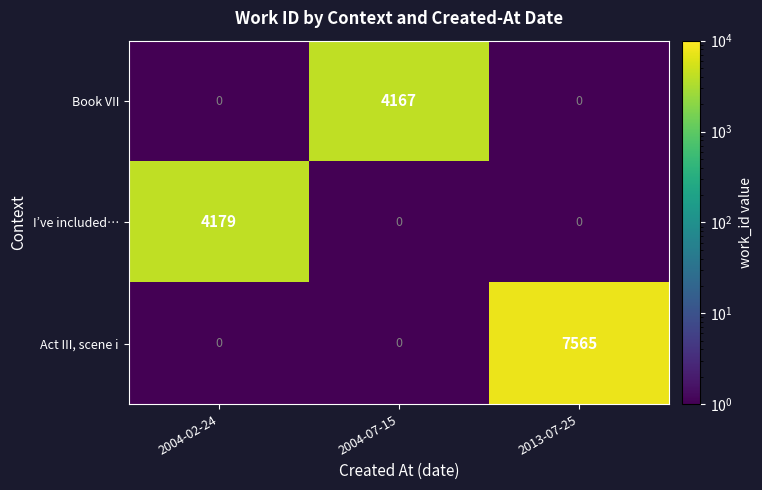

At which category does the chart reach its peak across all series?

2013-07-25